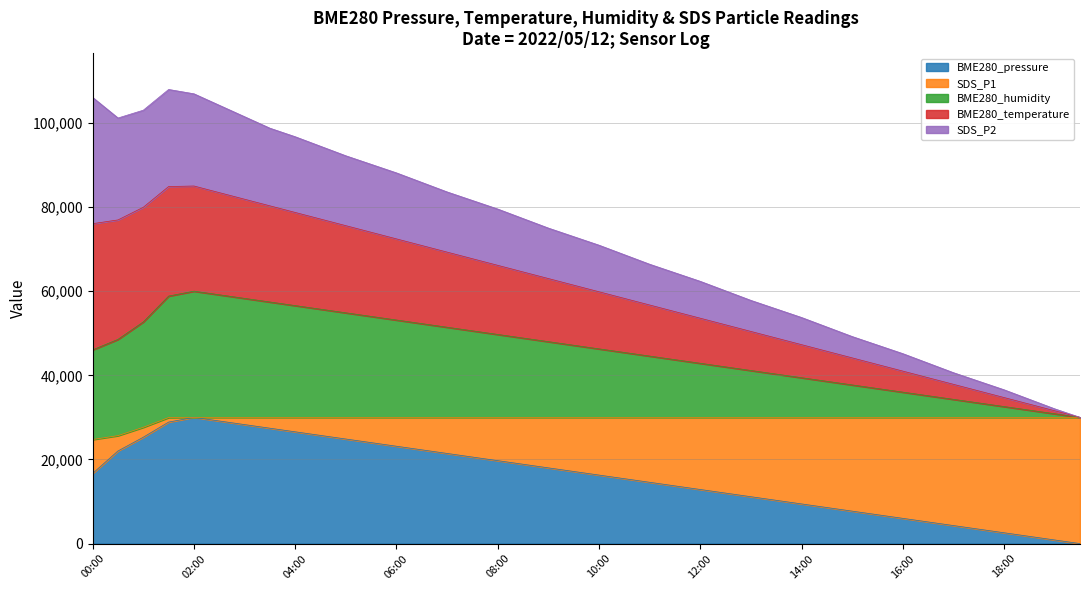

What is the spread (max minus min) of values at 18:30?

32582.4